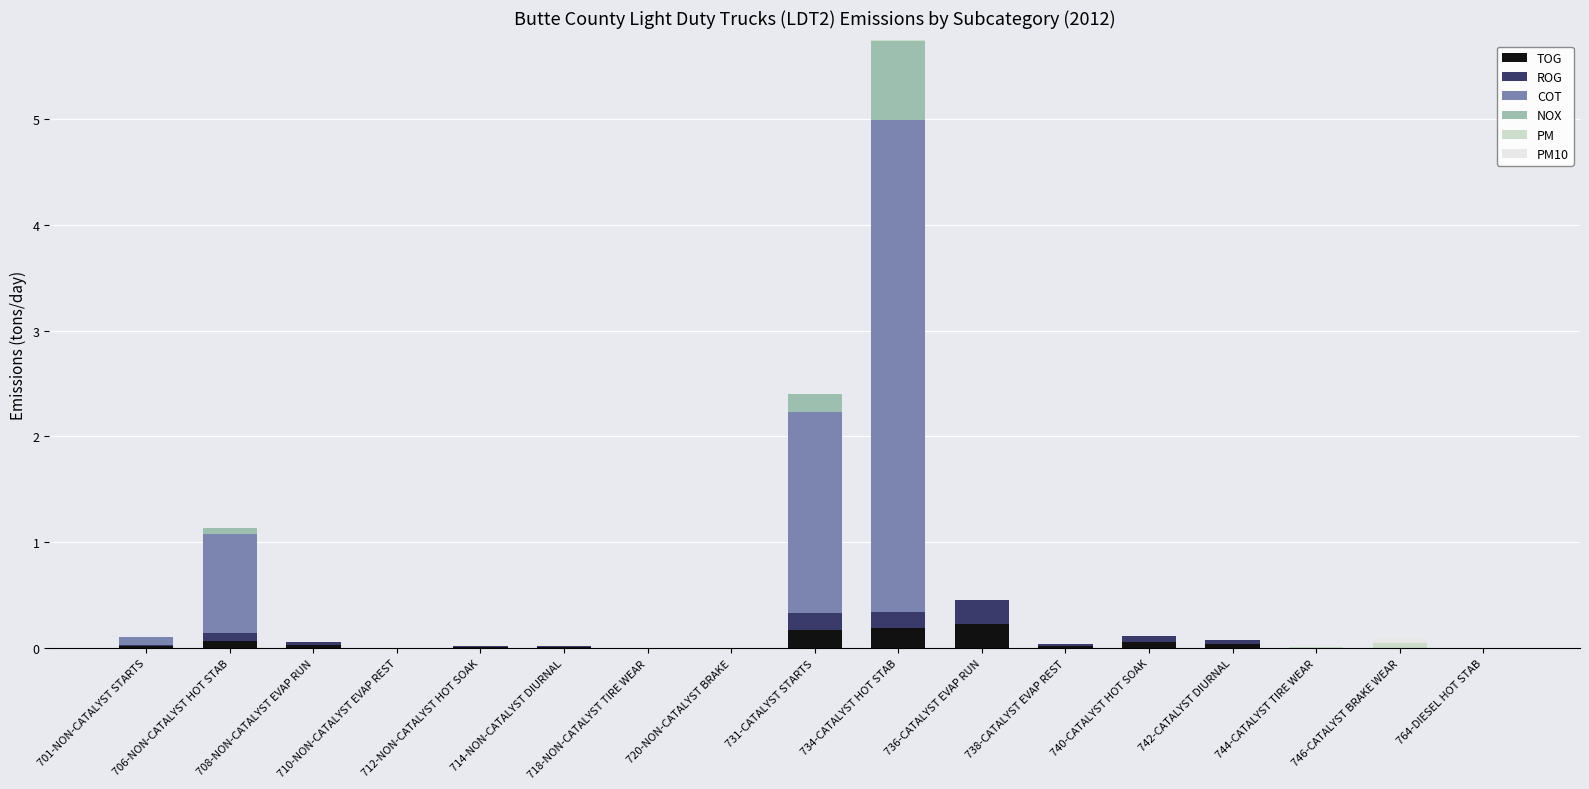

How many data points does each series have?

17